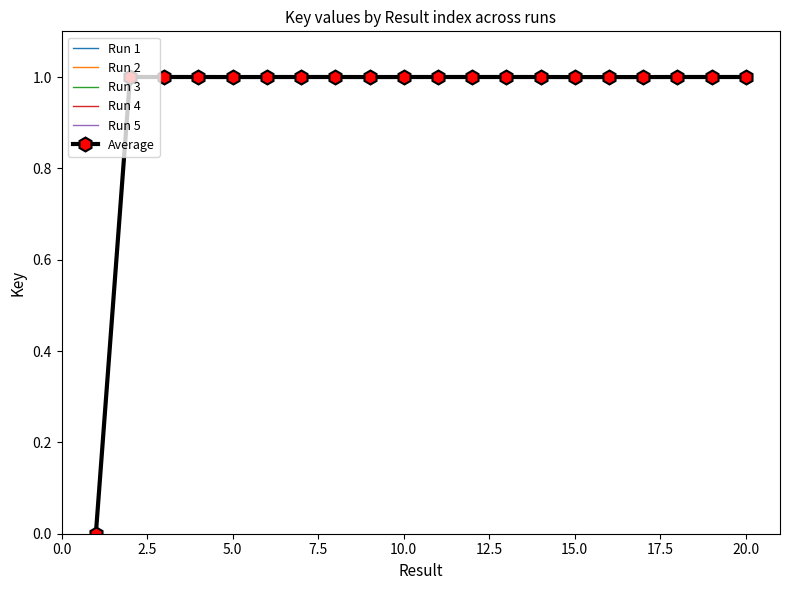

What is the highest value of the Run 5 series?

1.0